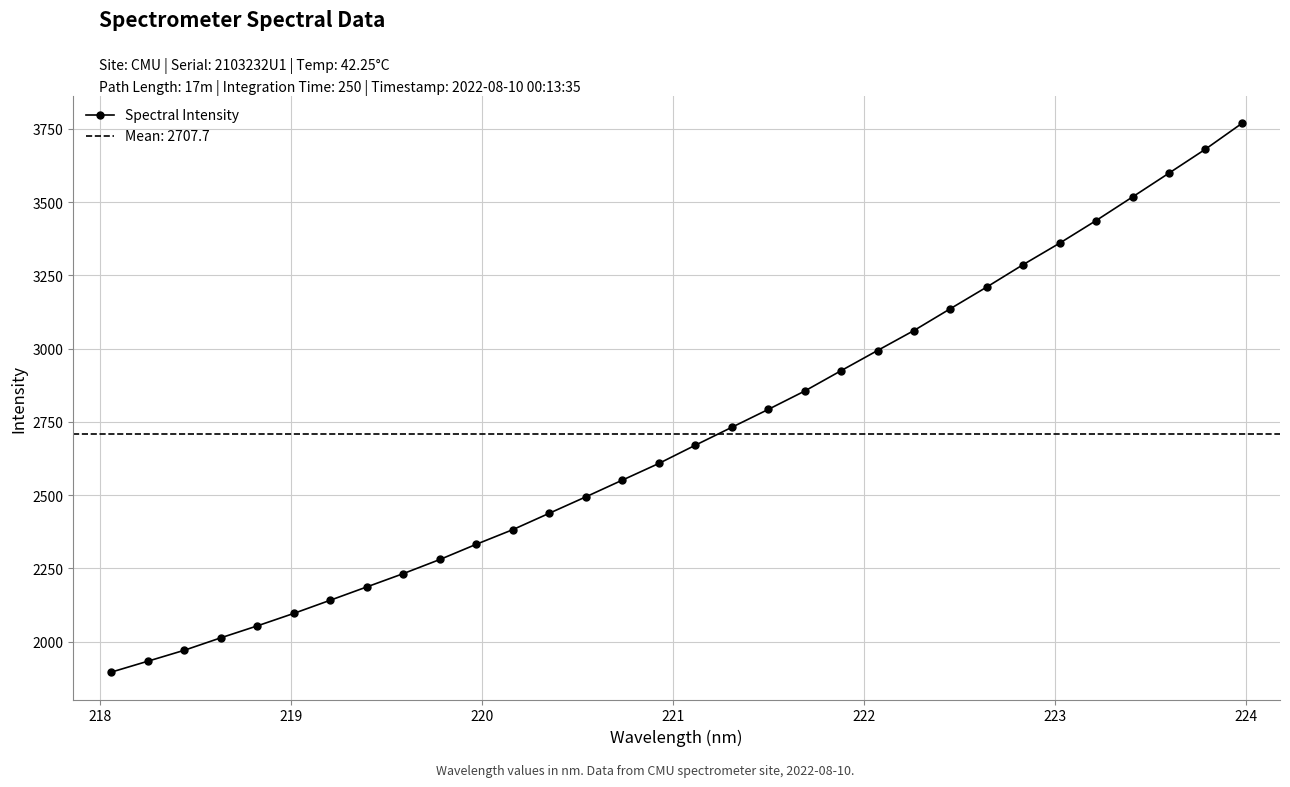

What is the value of the Spectral Intensity point at the 3rd from the left?

1971.1